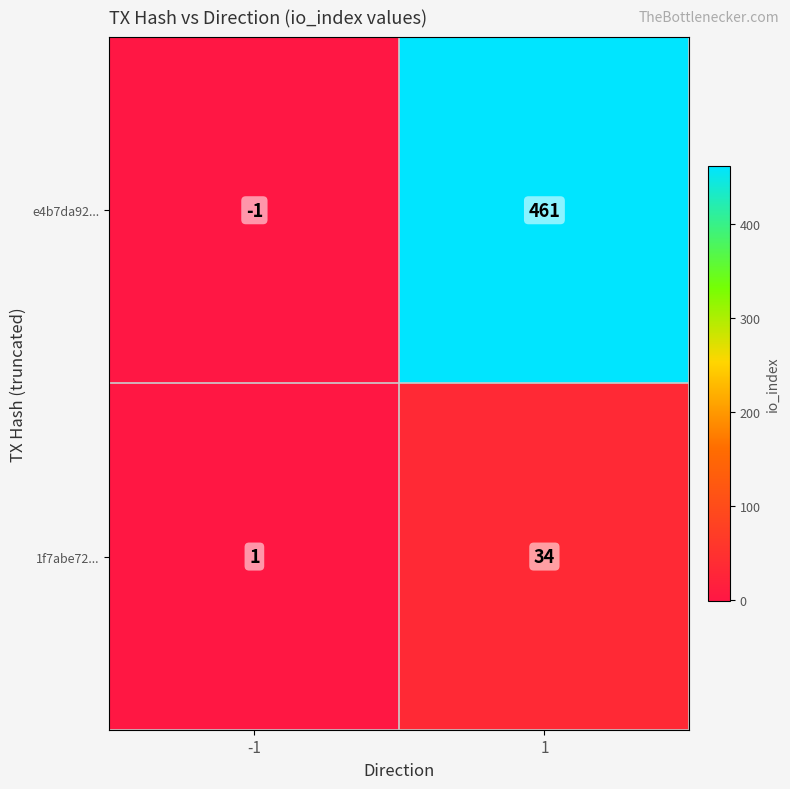

What is the greatest value displayed?

461